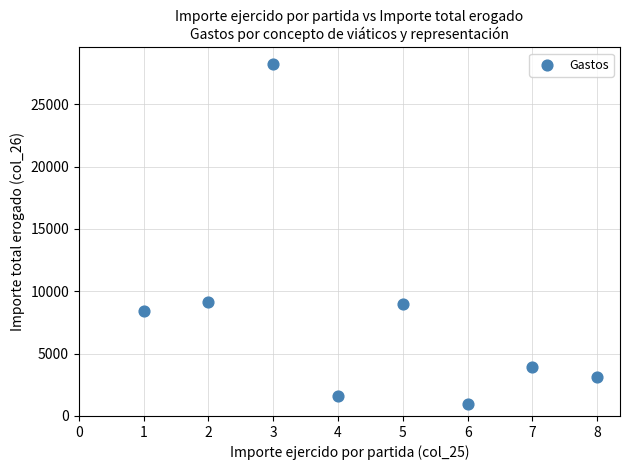

What is the average X value?

4.5